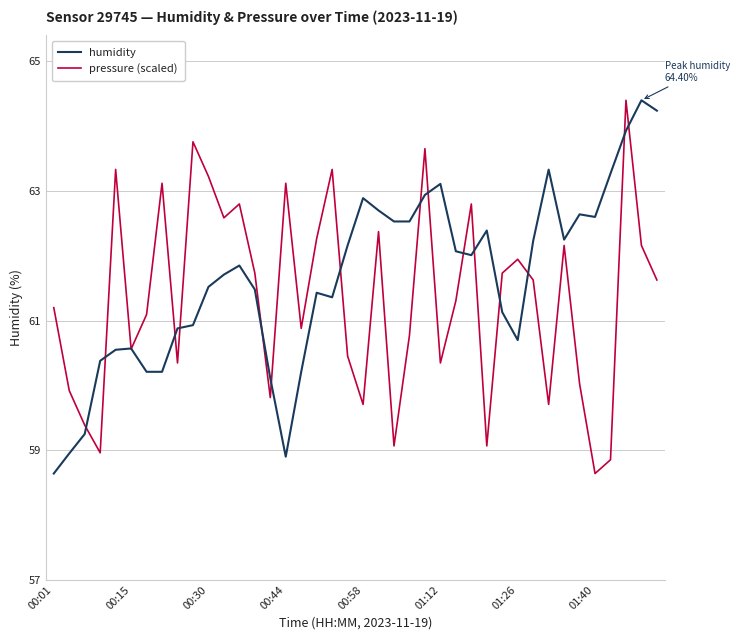

What is the lowest value of the humidity series?

58.6